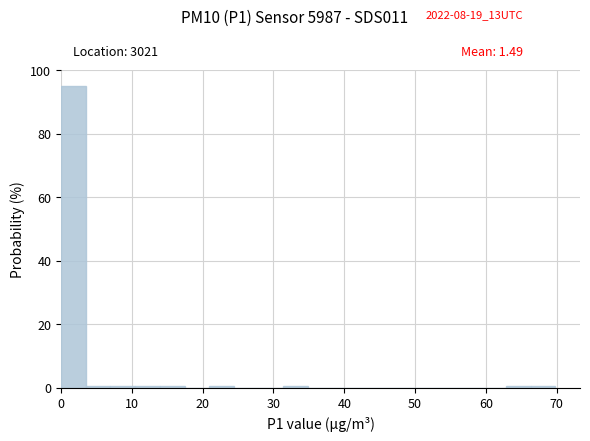

Around what value on the x-axis is the tallest bar? Give the approximate position of its centre, as read against the axis.

2